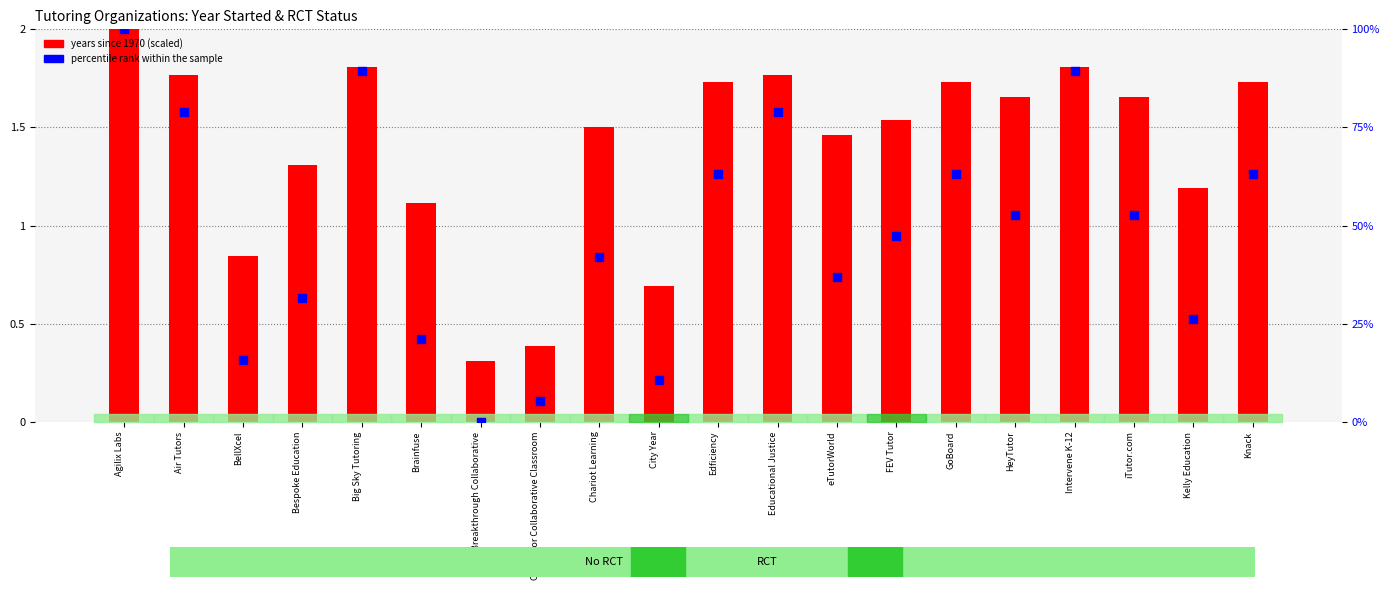

What are all the series names shown in the legend?

years since 1970 (scaled), percentile rank within the sample